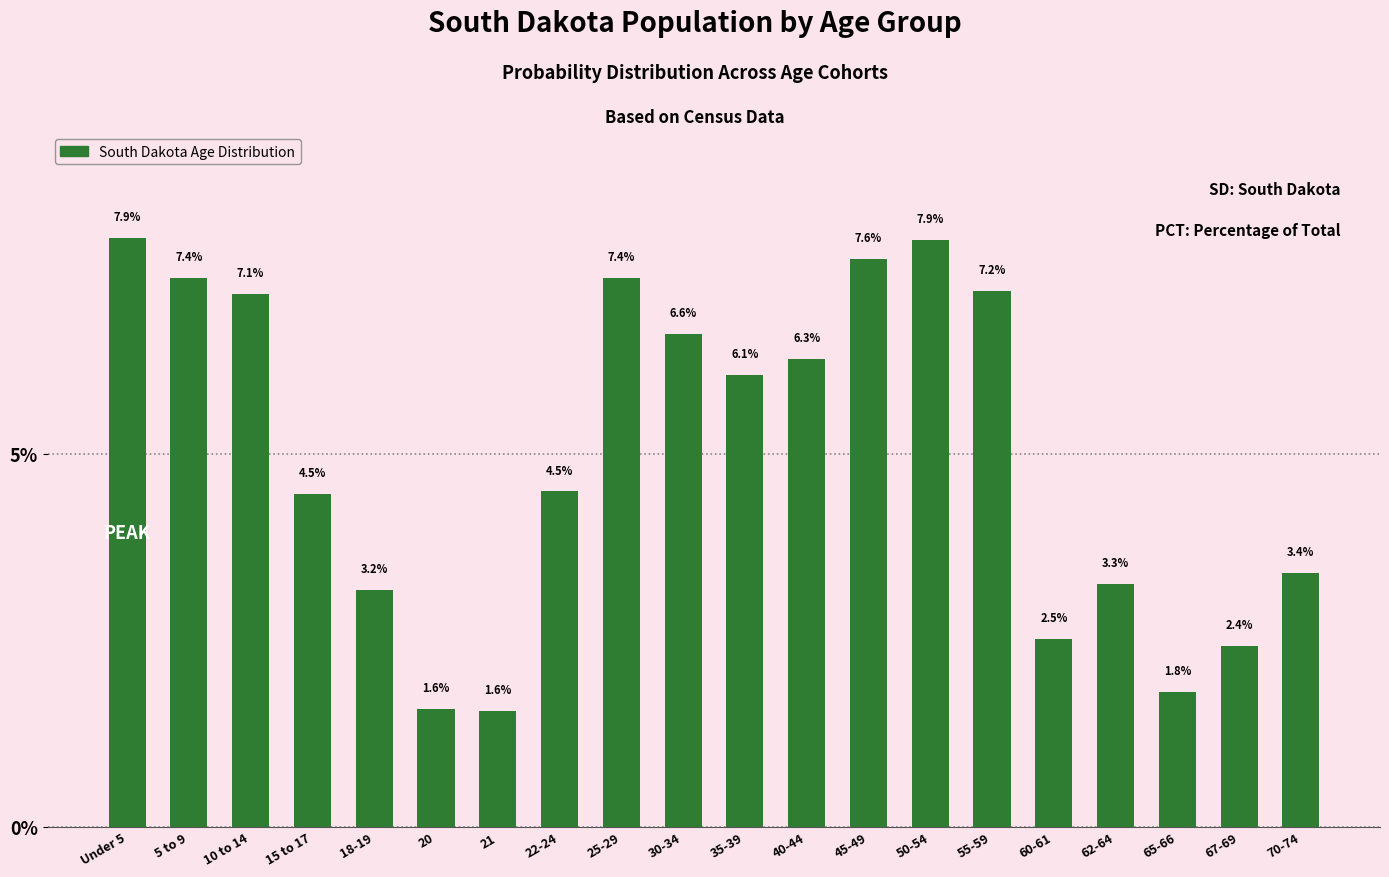

Reading left to right, transcribe all the data shown in this chart.

Under 5=7.9	5 to 9=7.4	10 to 14=7.1	15 to 17=4.5	18-19=3.2	20=1.6	21=1.6	22-24=4.5	25-29=7.4	30-34=6.6	35-39=6.1	40-44=6.3	45-49=7.6	50-54=7.9	55-59=7.2	60-61=2.5	62-64=3.3	65-66=1.8	67-69=2.4	70-74=3.4